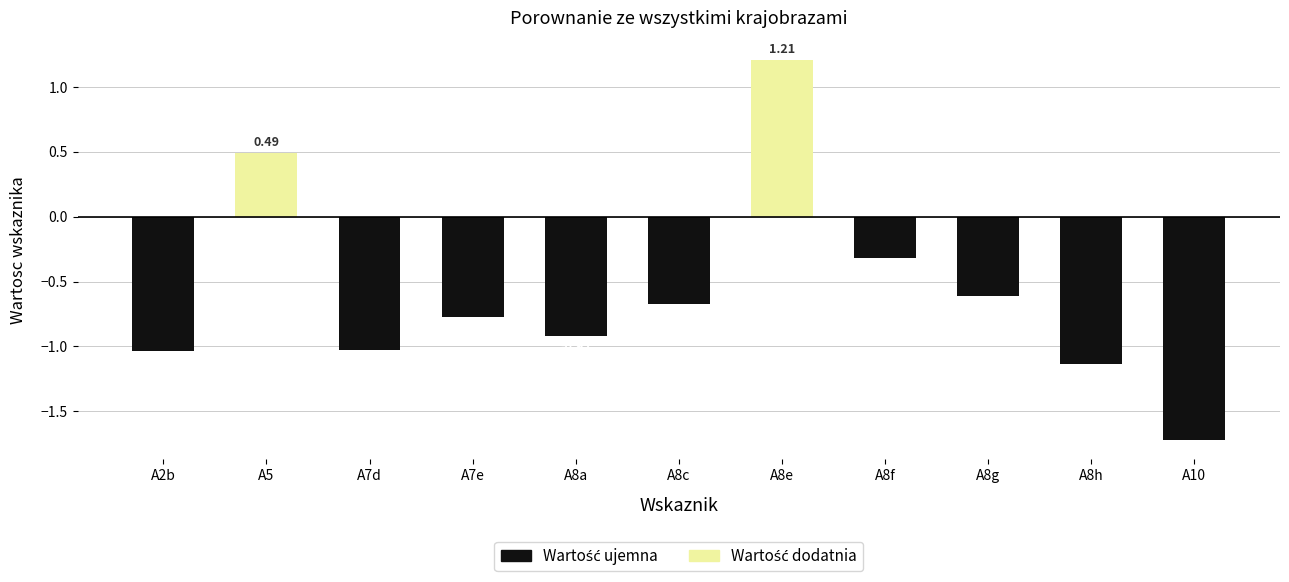

How many bars are there in total?

11